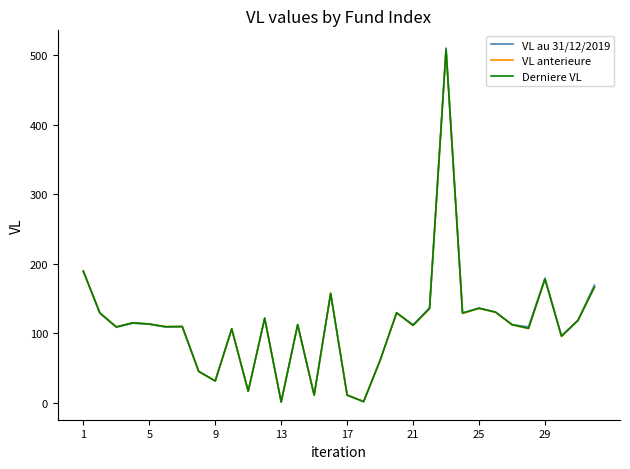

What is the greatest value displayed?

510.2